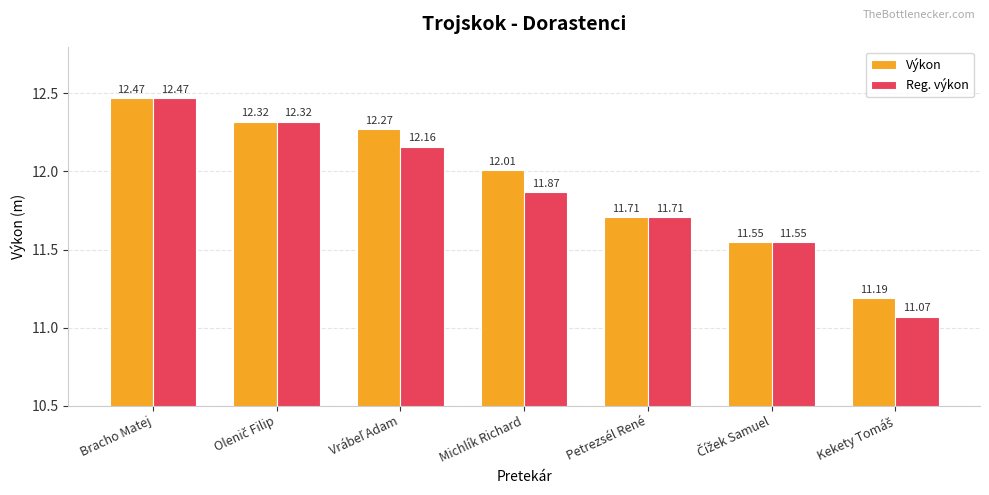

List the series in order of their overall mean, lowest first.

Reg. výkon, Výkon